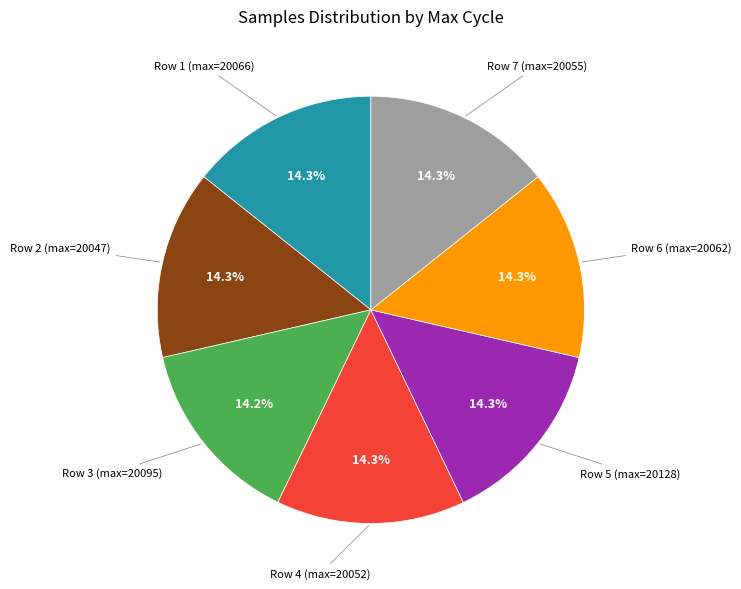

Does any single category account for the majority?

No